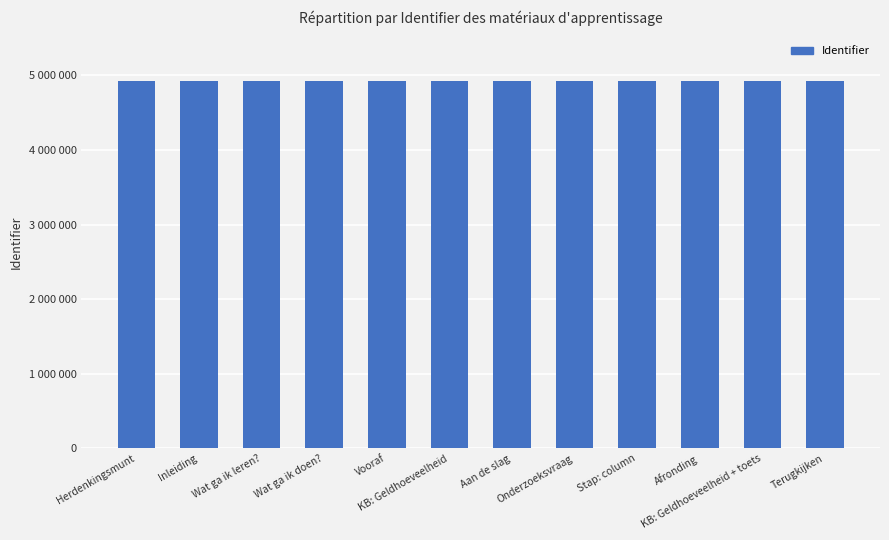

What is the average value?

4929122